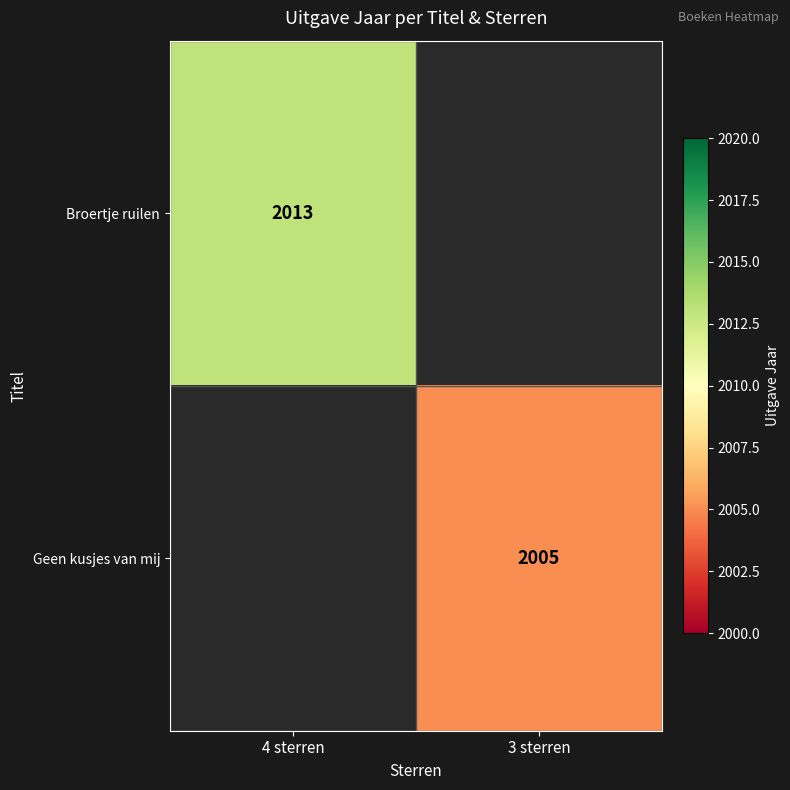

Which has a higher value, 3 sterren or 4 sterren?

4 sterren